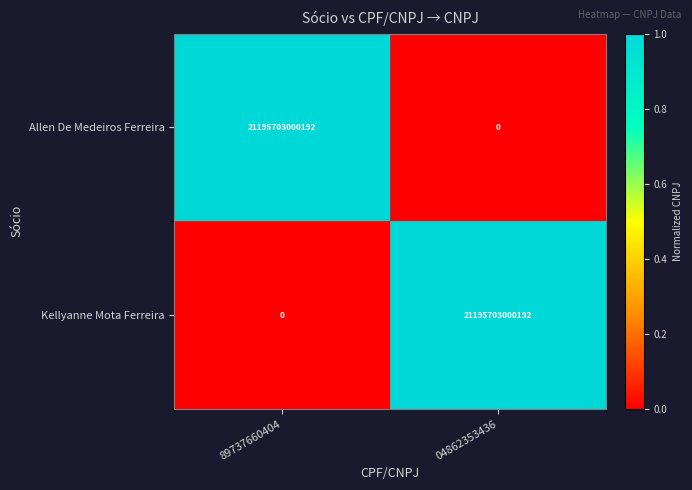

Reading left to right, list all the values displayed in this chart.

Allen De Medeiros Ferreira: 21195703000192	0
Kellyanne Mota Ferreira: 0	21195703000192